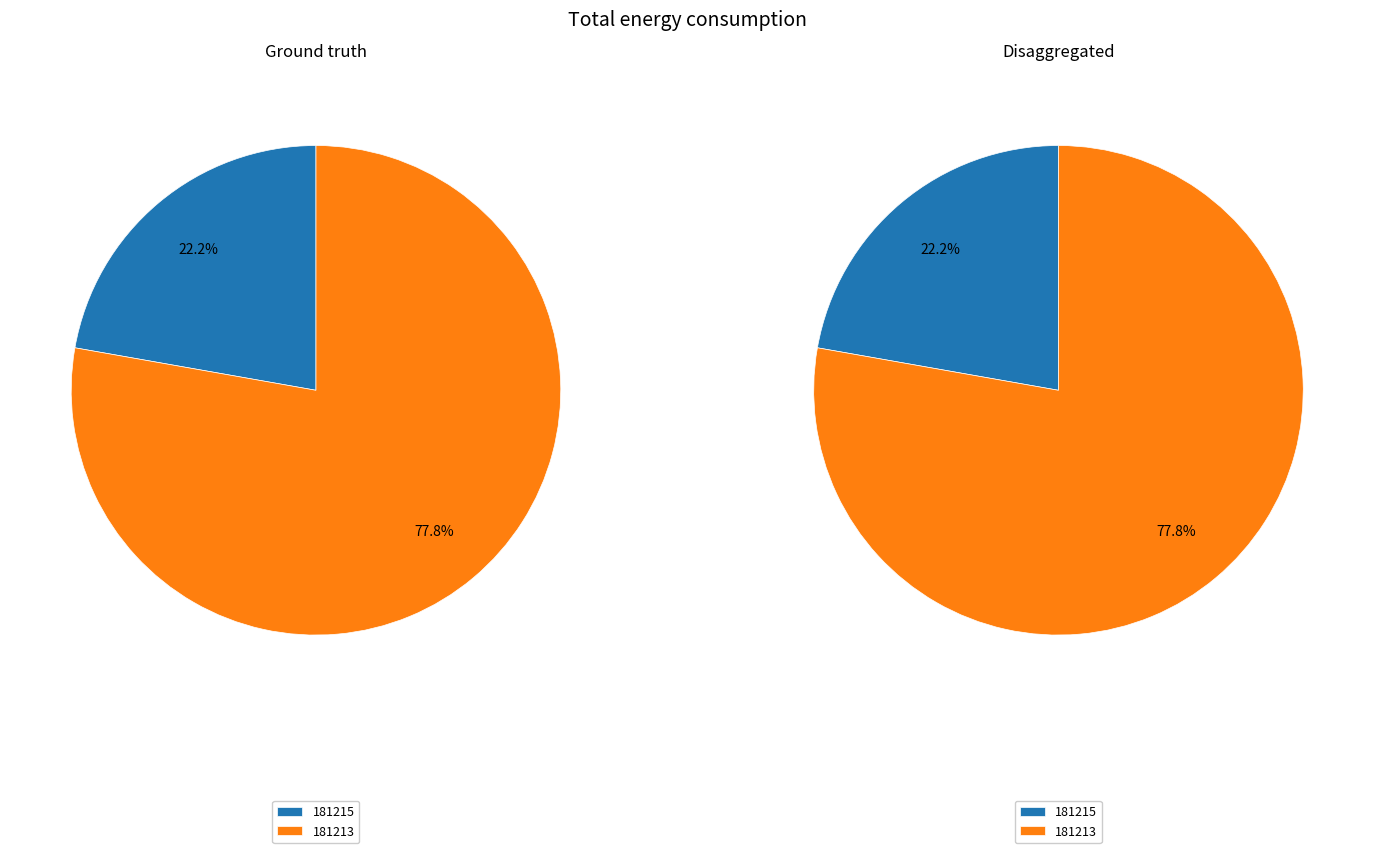

Count the number of slices in the pie.

2